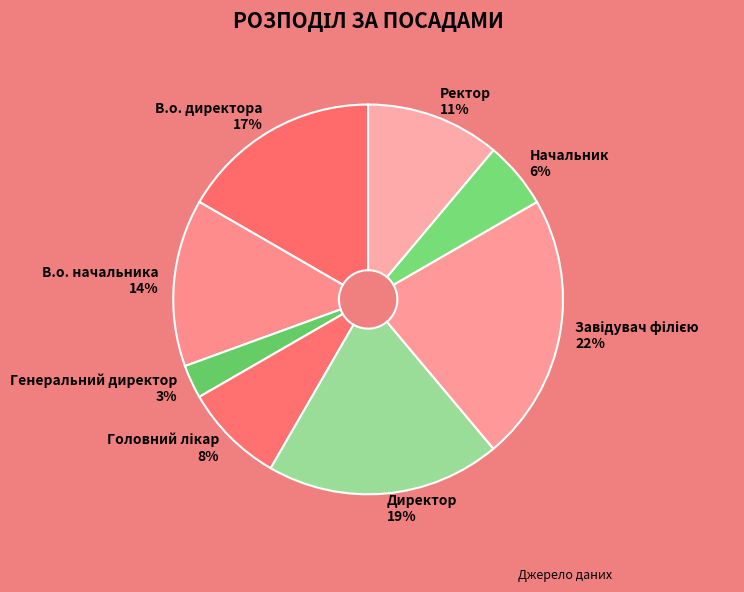

Is it true that Начальник is 6% of the pie?

True